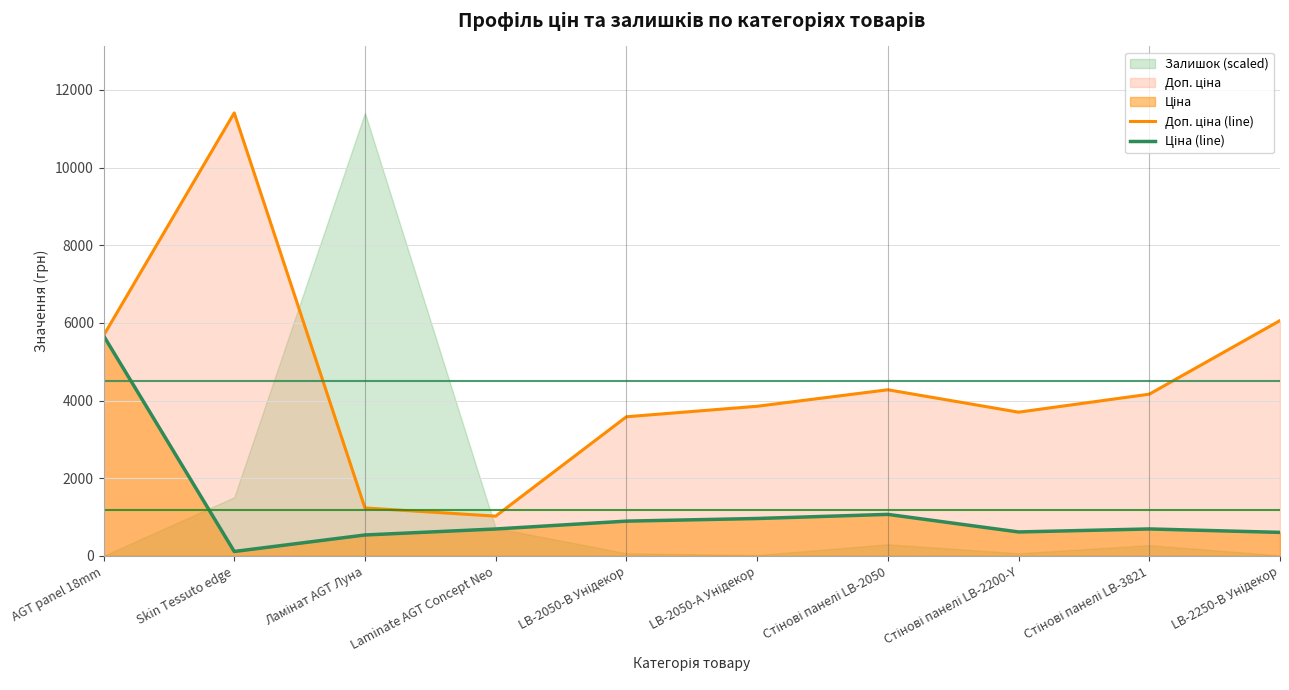

Which has a higher value, Стінові панелі LB-2200-Y or Laminate AGT Concept Neo?

Стінові панелі LB-2200-Y